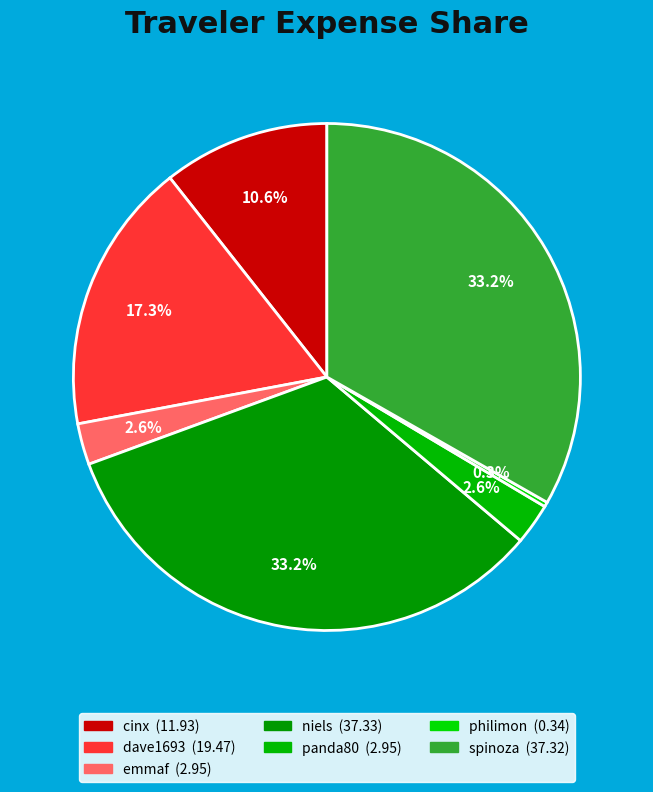

What percentage is NOT represented by cinx?

89.4%